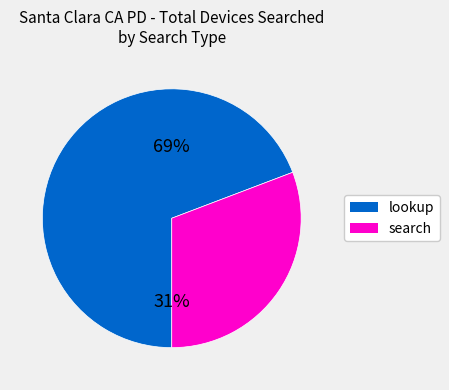

Does 8 account for over 50% of the chart?

No